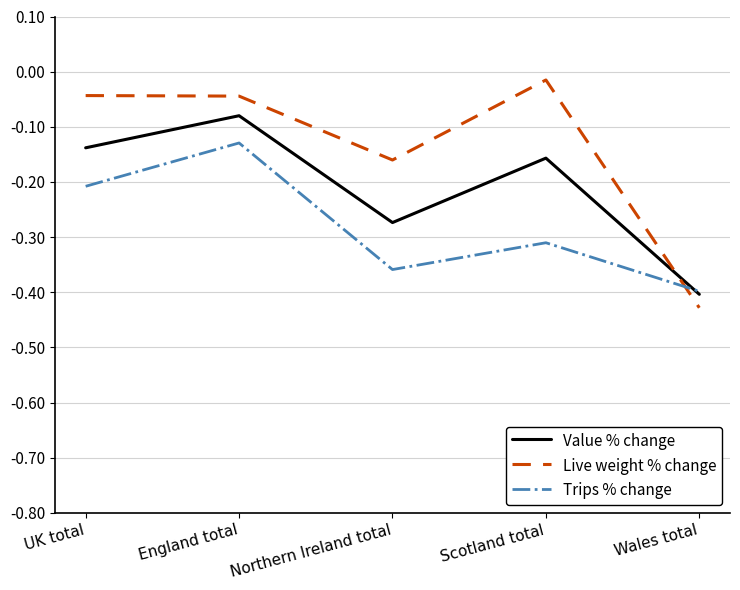

What is the sum of all Value % change values?

-1.1